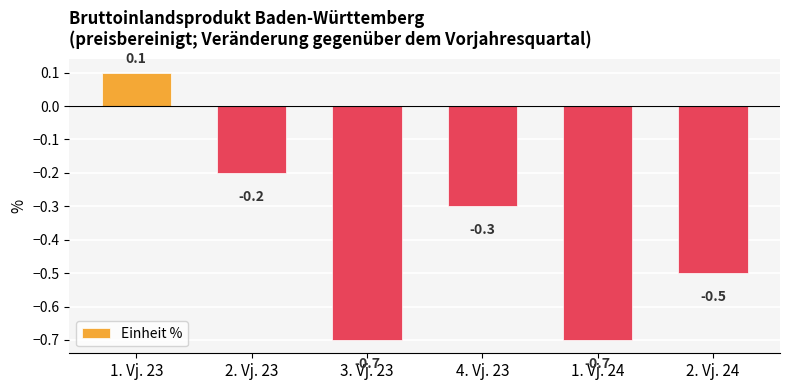

How many values are between 0 and 1?

1